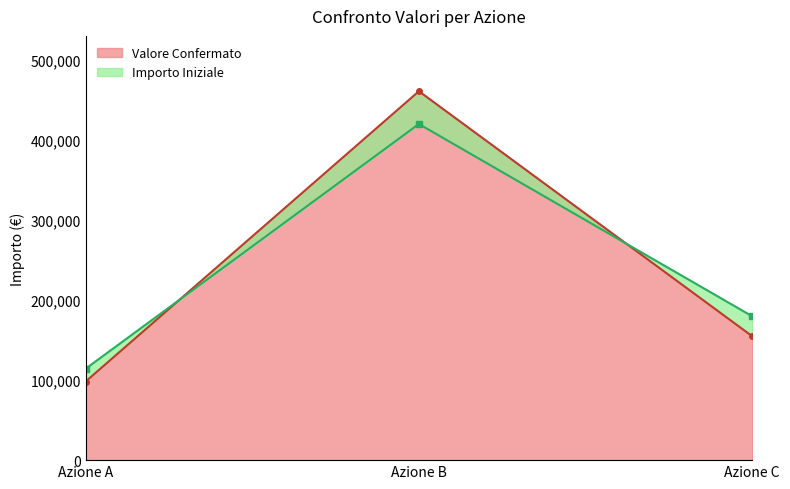

Where does the Importo Iniziale series first go above 179500?

Azione B